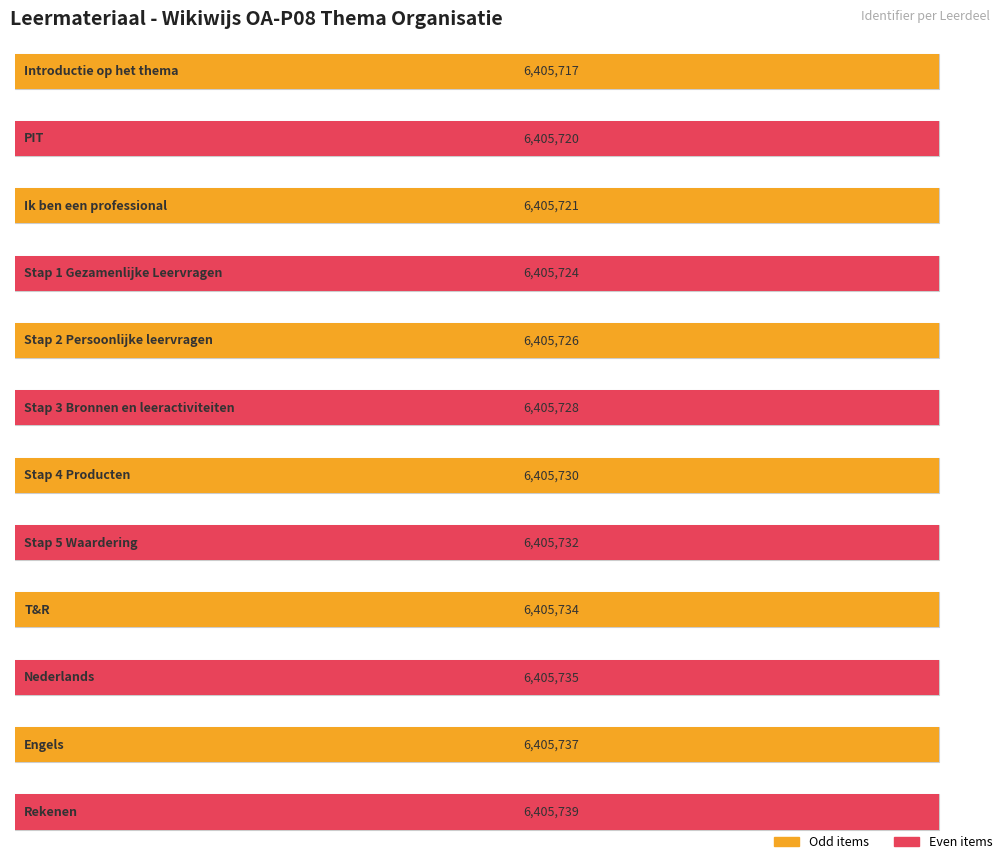

Where does the data first go above 6405730?

Stap 5 Waardering